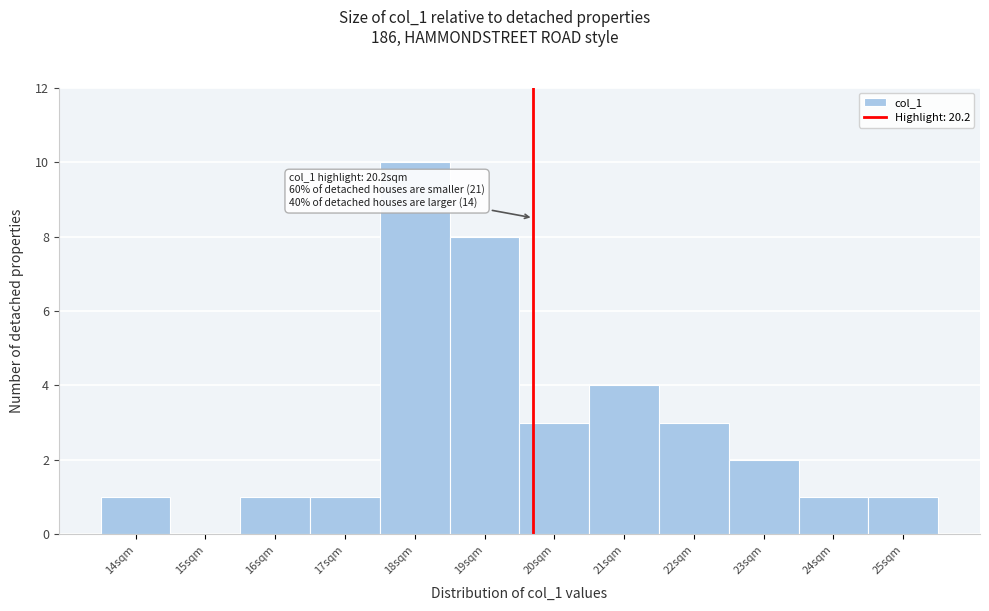

Reading left to right, list all the values displayed in this chart.

14sqm=1	15sqm=0	16sqm=1	17sqm=1	18sqm=10	19sqm=8	20sqm=3	21sqm=4	22sqm=3	23sqm=2	24sqm=1	25sqm=1